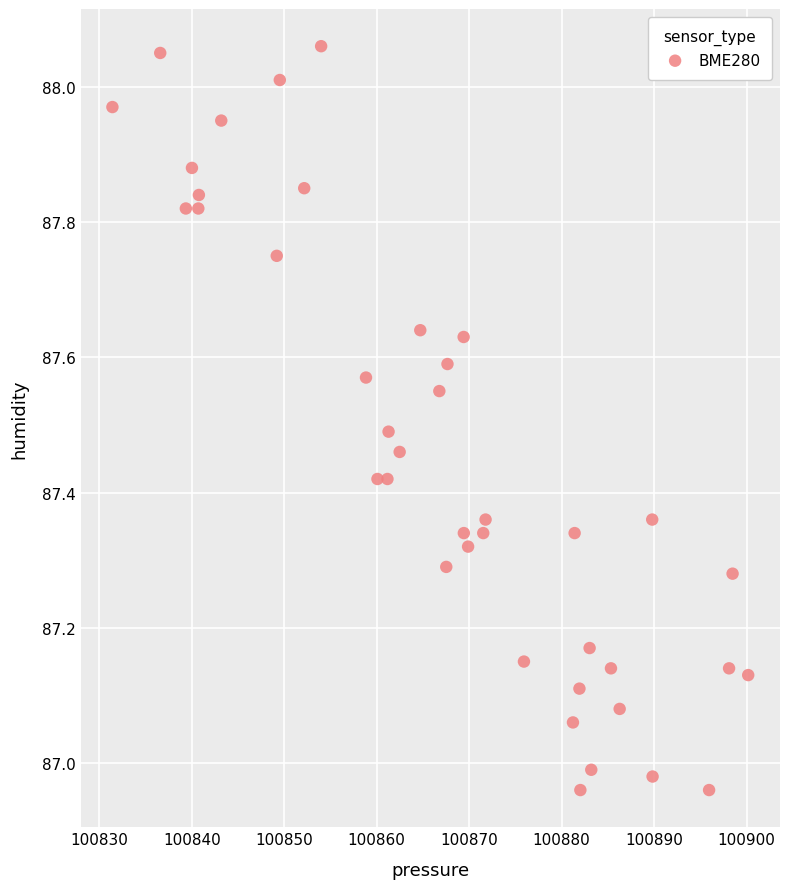

What is the range of X values (max minus min)?

68.8